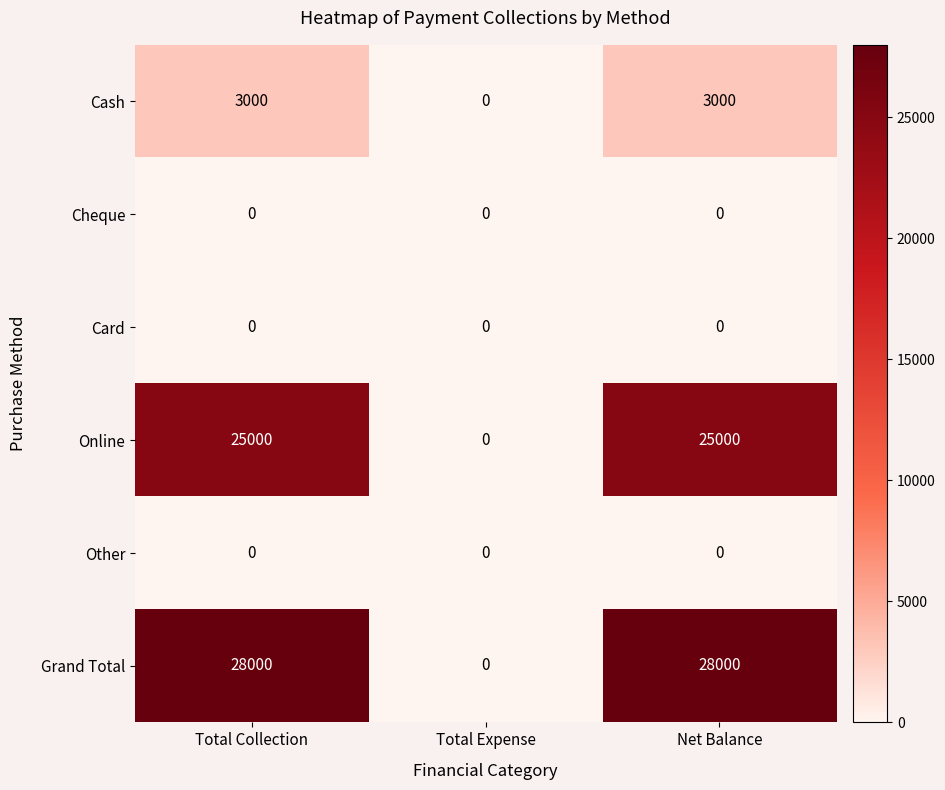

Which series has the largest range (max minus min)?

Grand Total